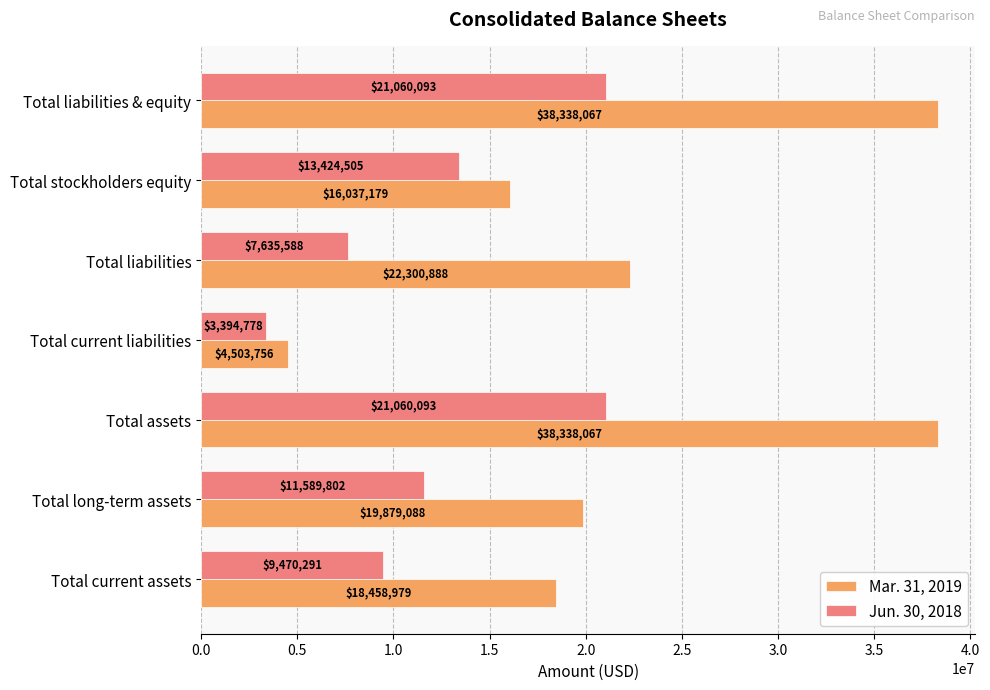

Is the value of Mar. 31, 2019 at Total liabilities & equity greater than the value of Jun. 30, 2018 at Total current assets?

Yes